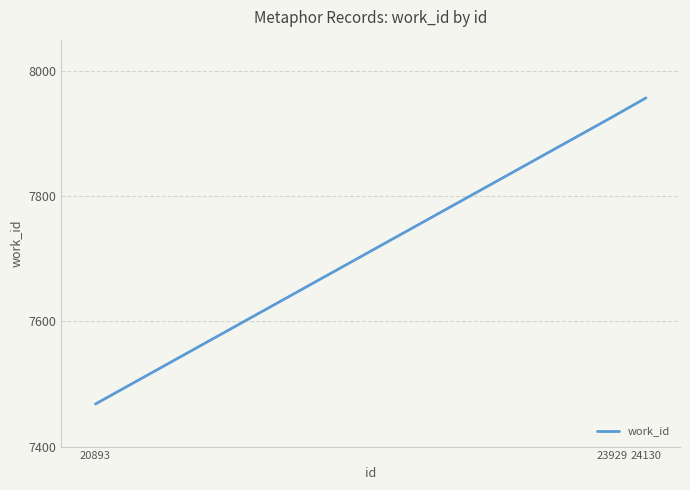

At which category does the chart reach its peak across all series?

24130